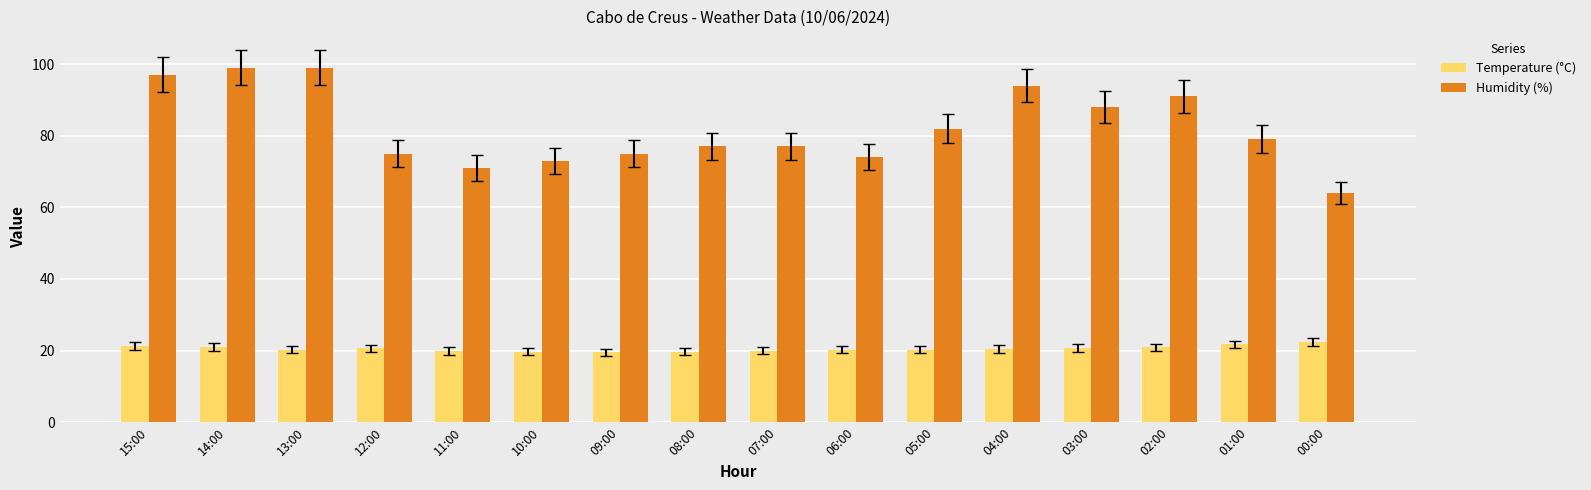

How many bars are there in each group?

2